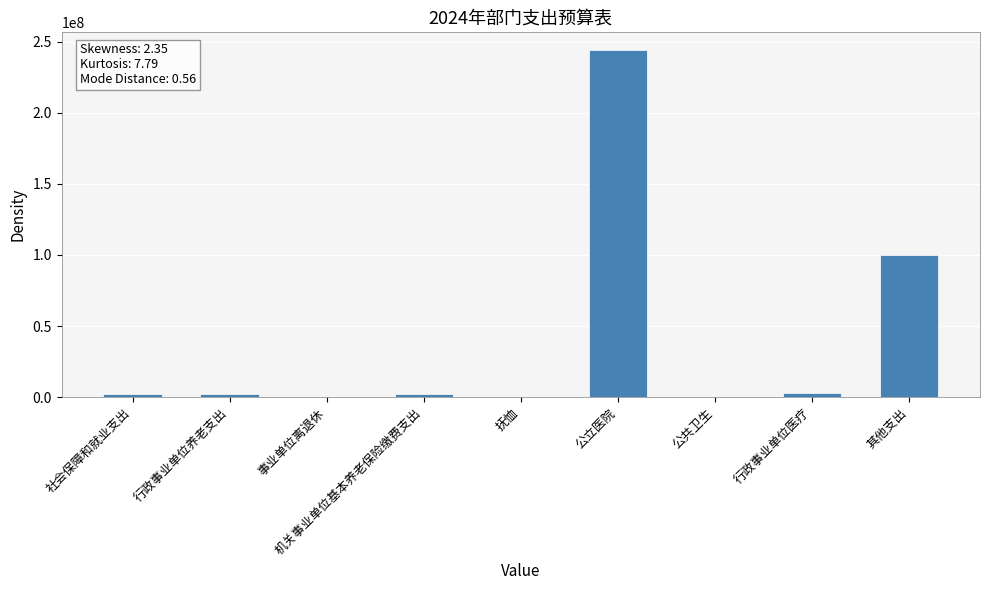

Between 其他支出 and 公立医院, which is larger?

公立医院